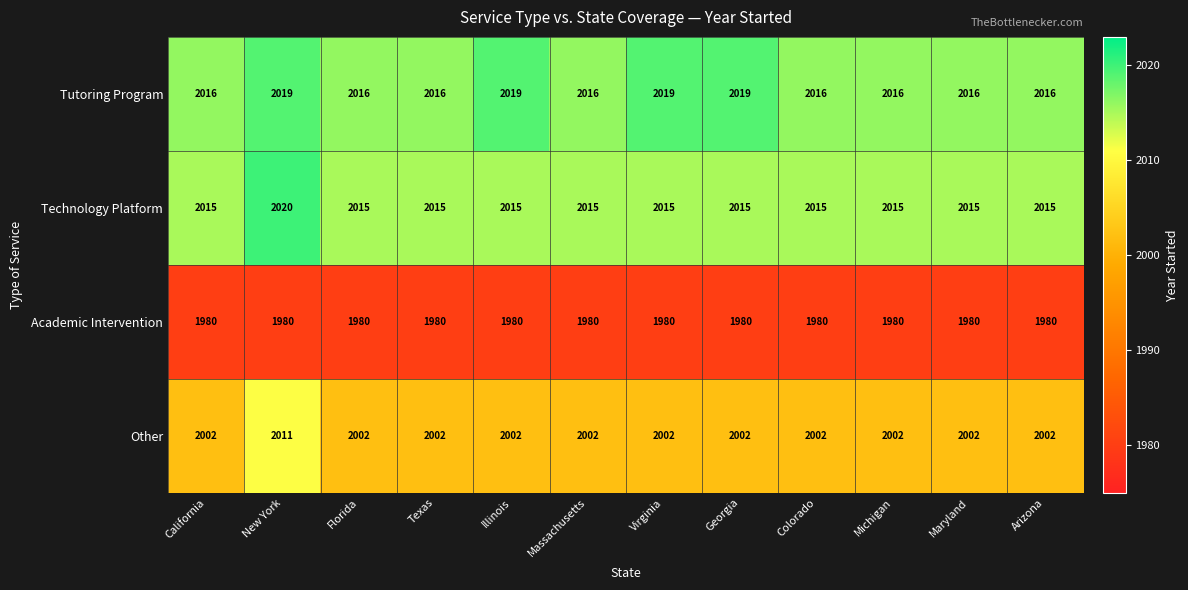

List the series in order of their peak value, highest first.

Technology Platform, Tutoring Program, Other, Academic Intervention